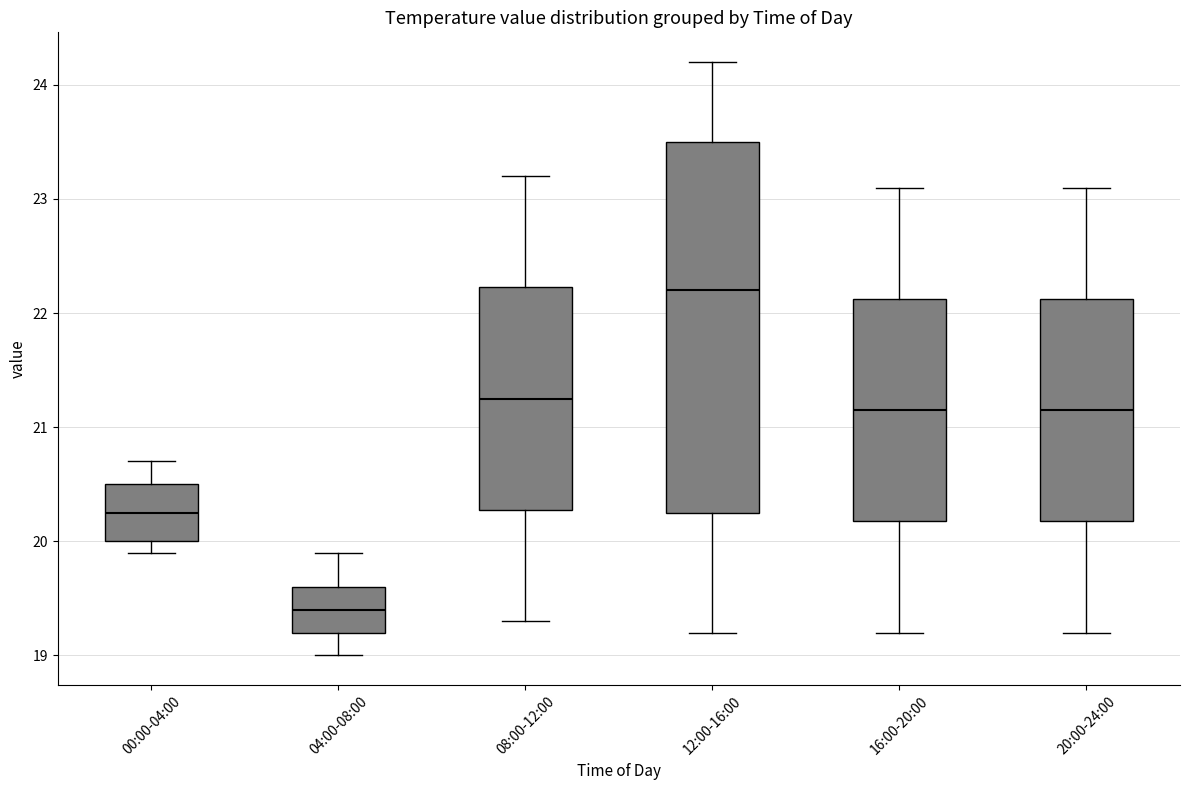

Where does the upper whisker of the box for 08:00-12:00 end on the y-axis? The values are not printed on the chart, so give them approximately, as read against the axis.

23.2